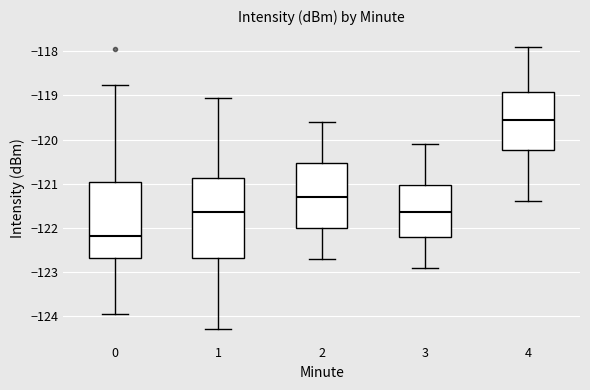

Which box's median line is the highest?

4